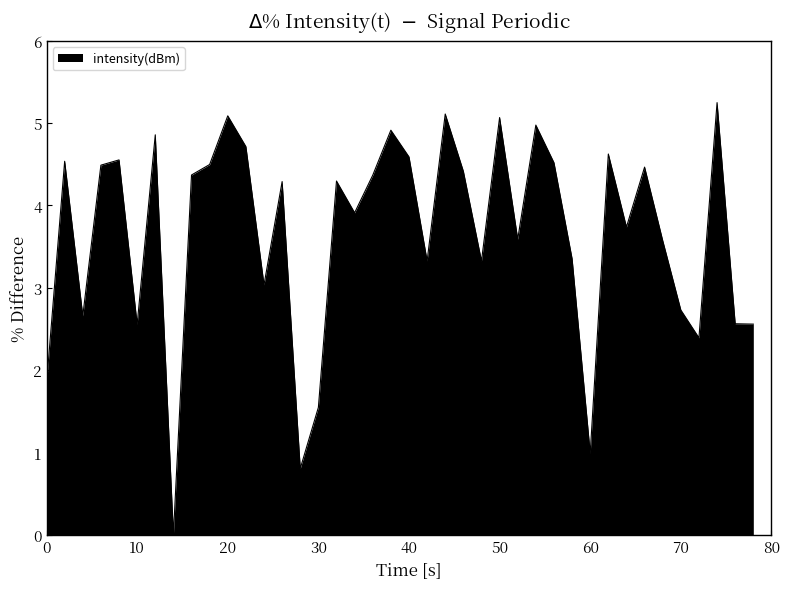

What is the approximate value at 40?

4.6